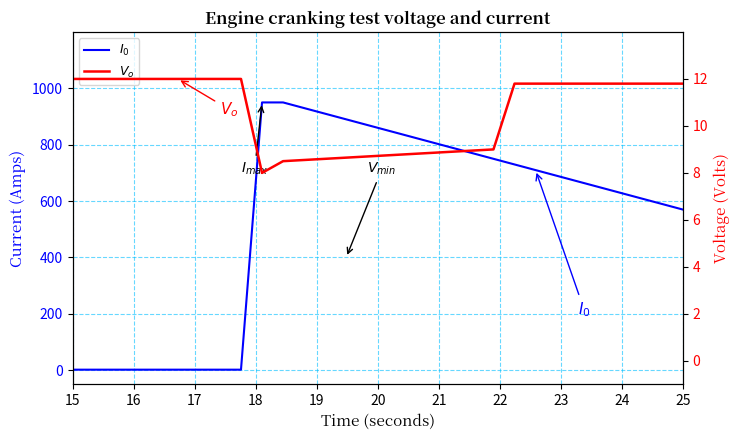

How many values in the $V_o$ series exceed 11?

18